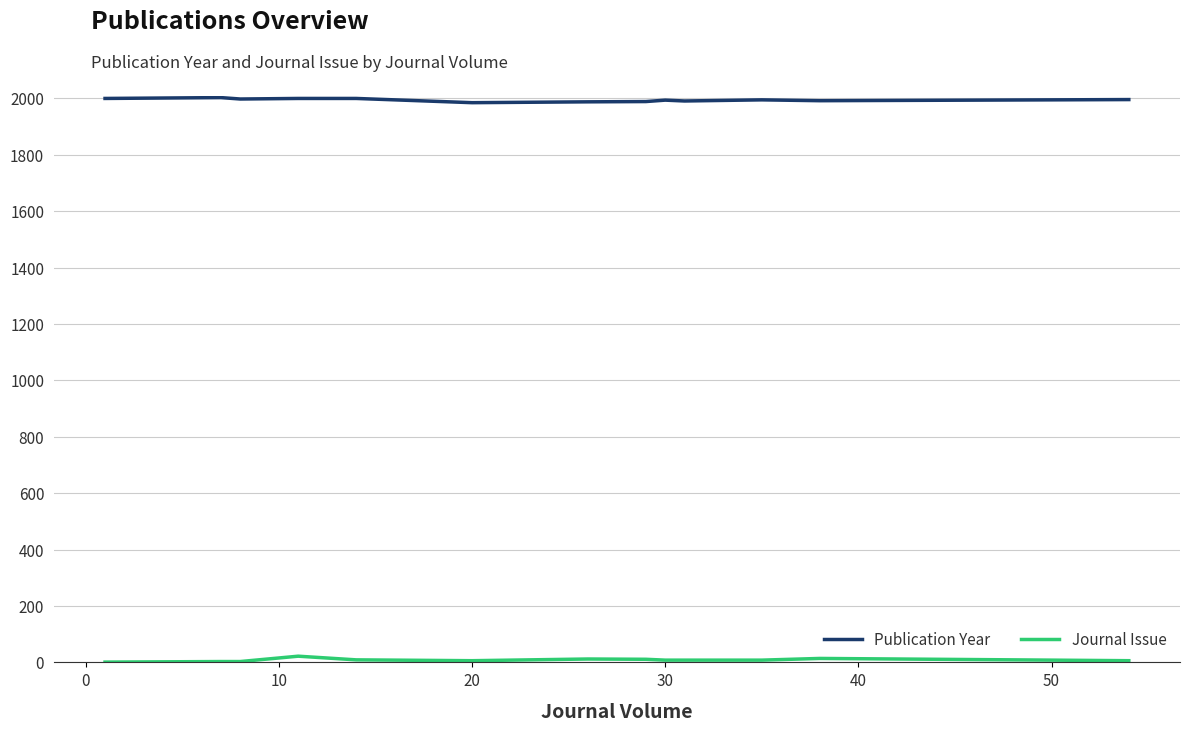

List the series in order of their peak value, lowest first.

Journal Issue, Publication Year